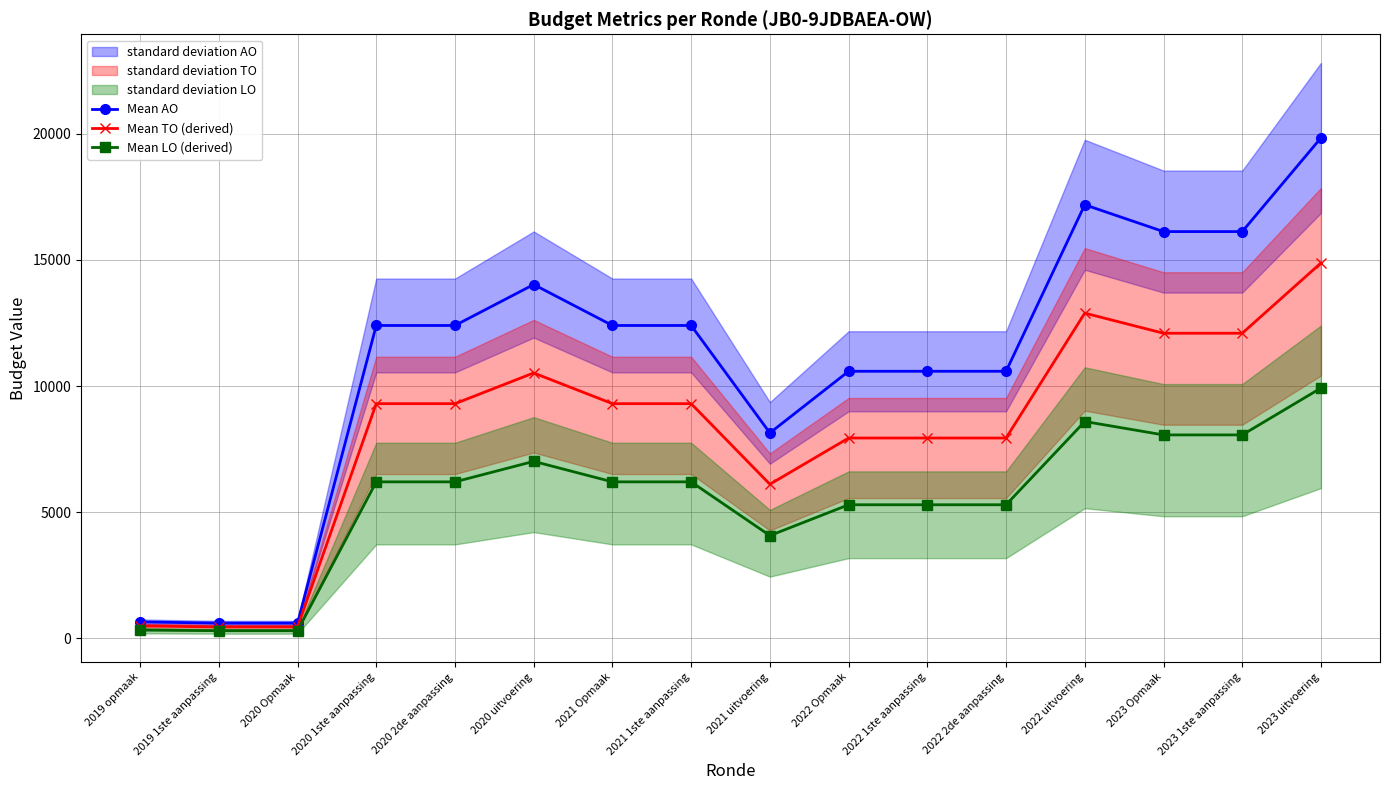

Between 2023 uitvoering and 2020 Opmaak, which is larger?

2023 uitvoering